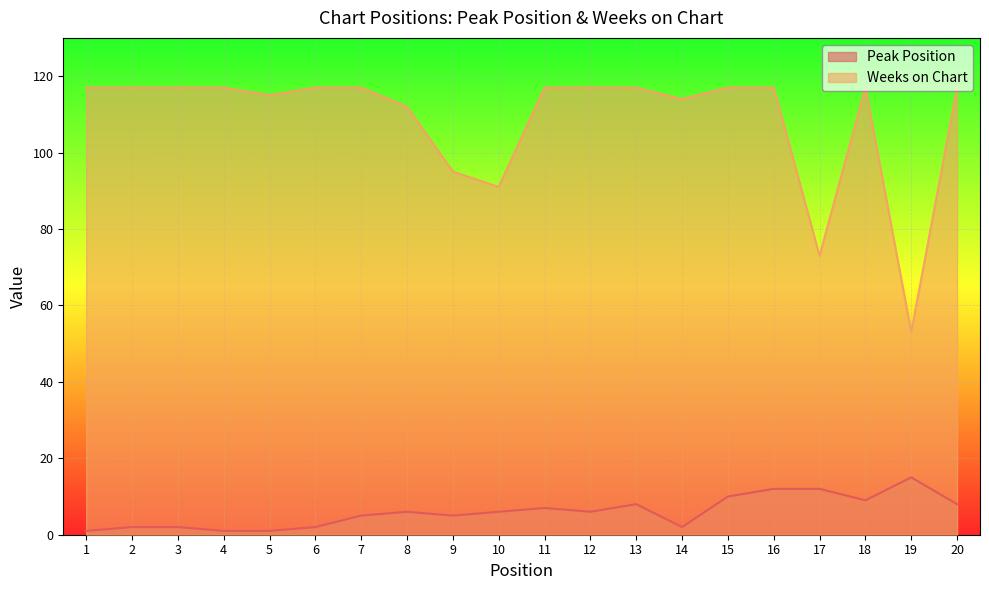

True or false: Peak Position and Weeks on Chart intersect in this chart.

False